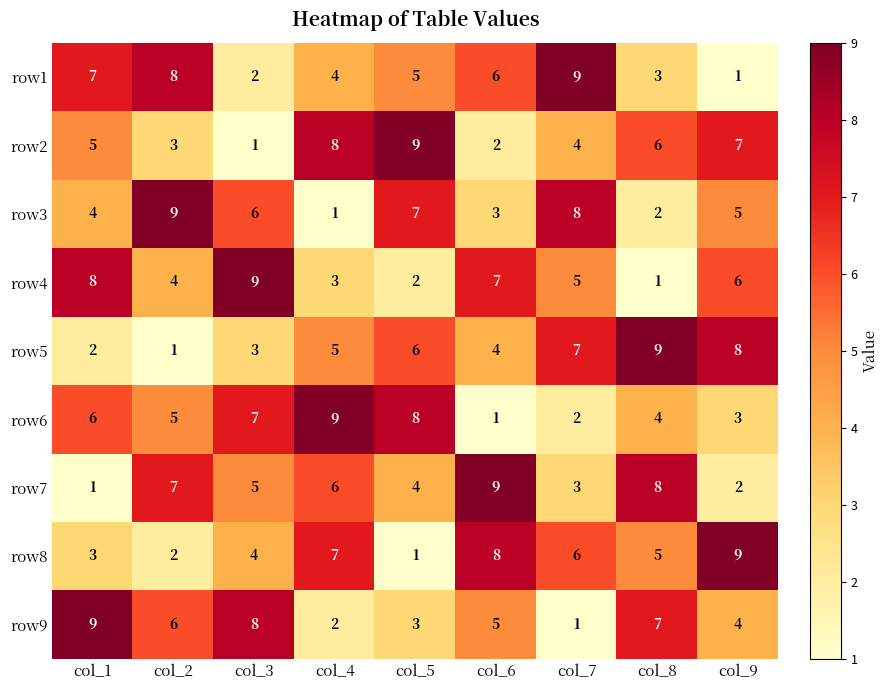

At which label is row7 closest to 5?

col_3